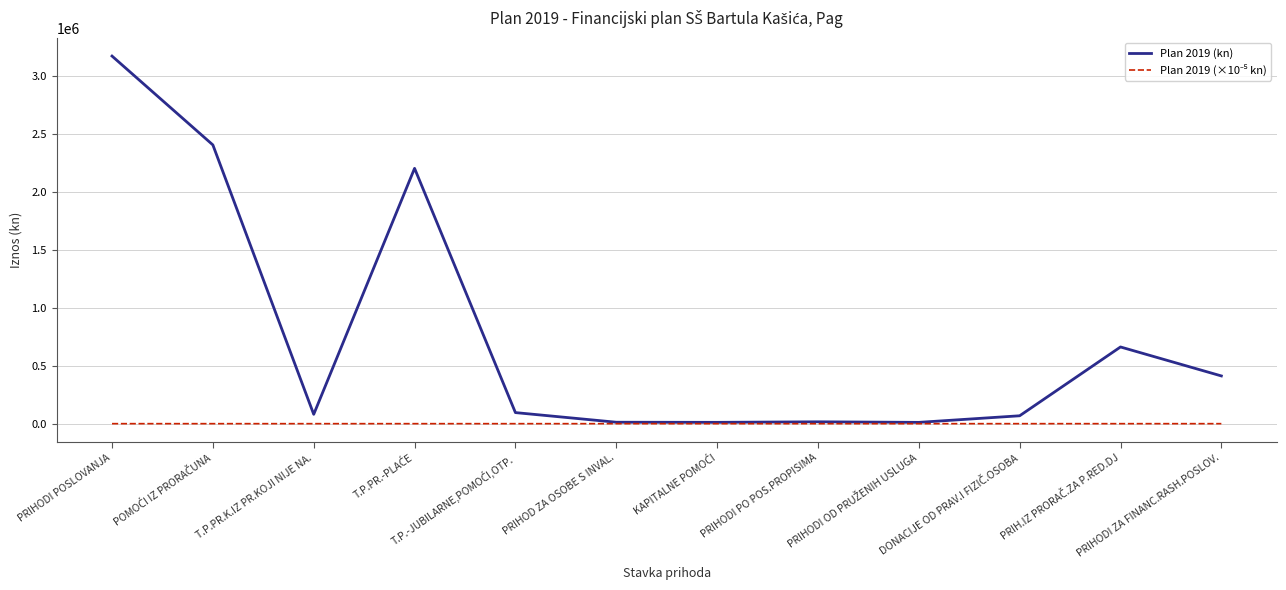

What is the total value across all series at PRIHODI ZA FINANC.RASH.POSLOV.?

411459.0